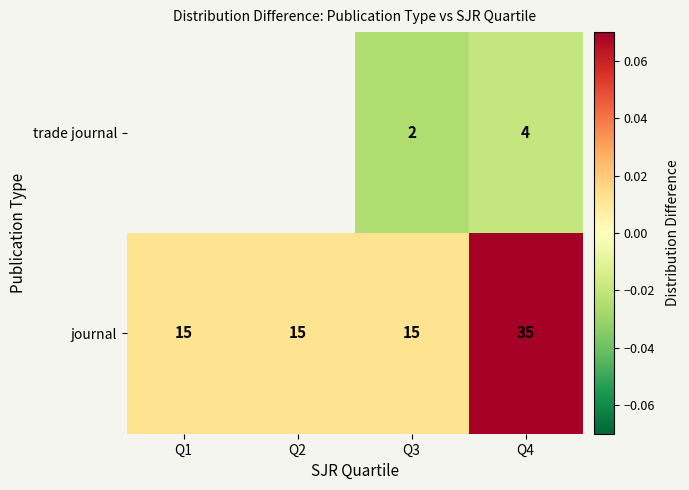

Is the value of journal at Q4 greater than the value of trade journal at Q4?

Yes